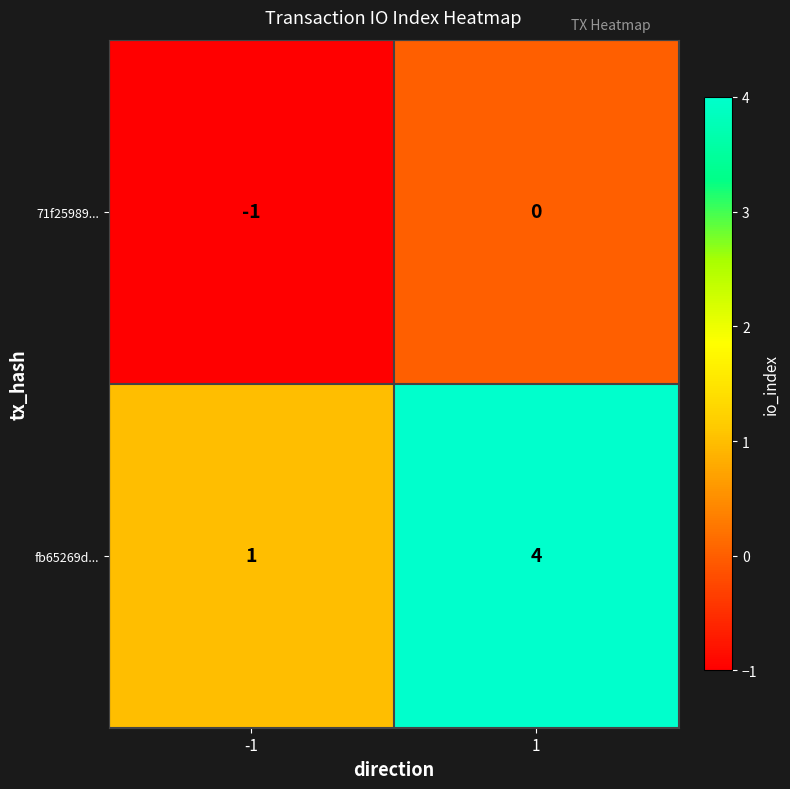

Rank the series by their maximum value, from highest to lowest.

fb65269d..., 71f25989...